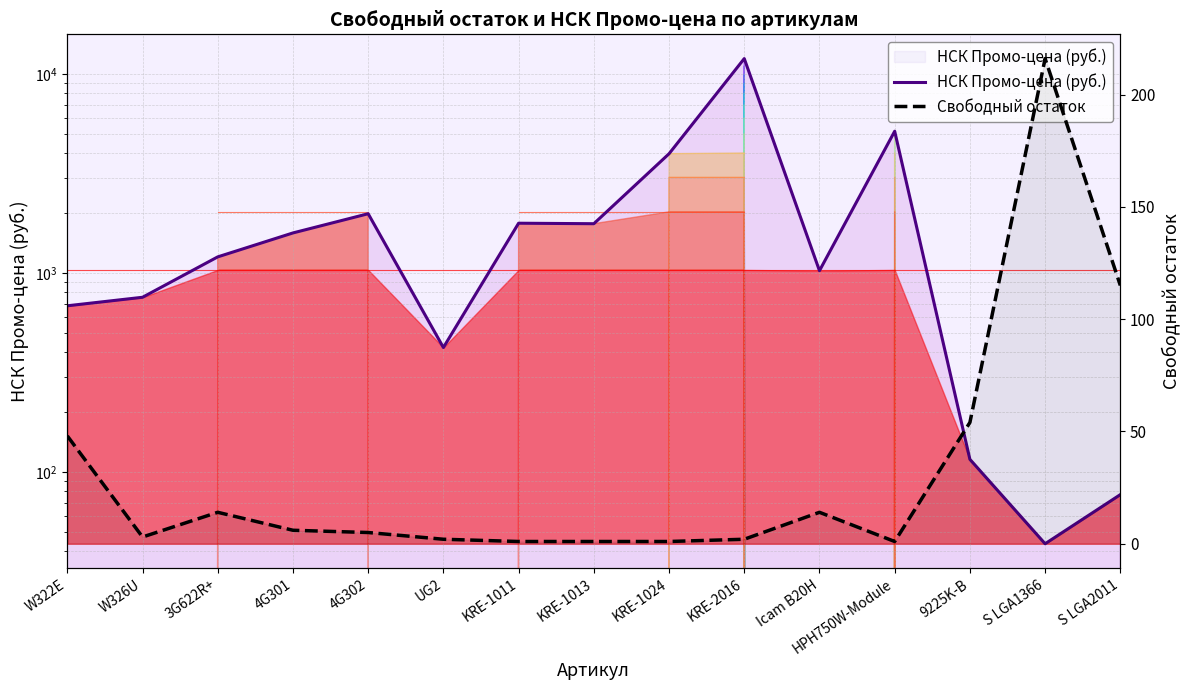

The Свободный остаток series shows 14.0 at Icam B20H. True or false?

True